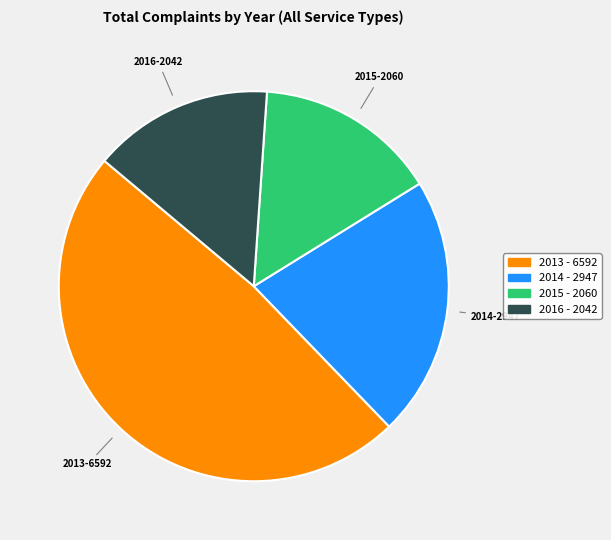

Is there a majority slice in this chart?

No